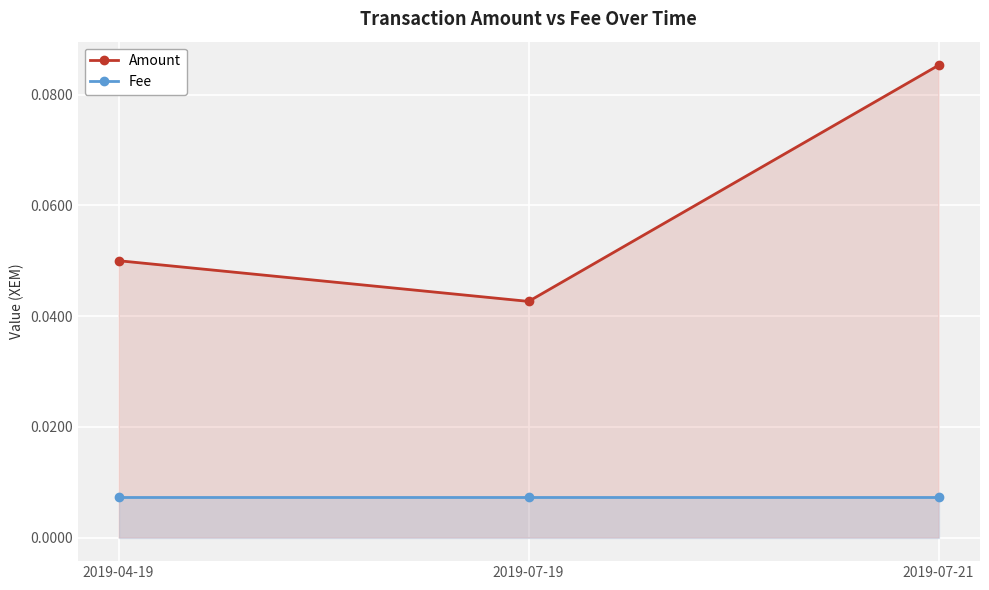

Is it true that Fee equals 0.0 at 2019-07-19?

True